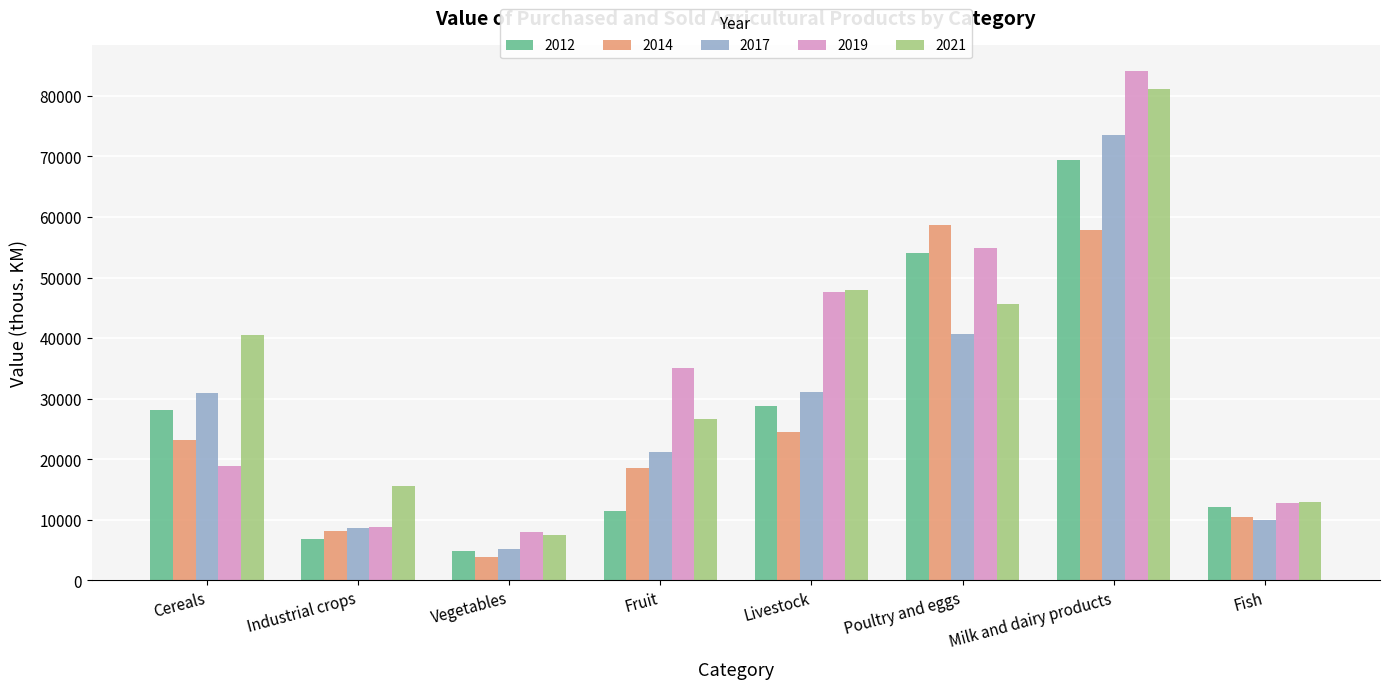

What is the difference between the 2021 values at Milk and dairy products and Livestock?

33113